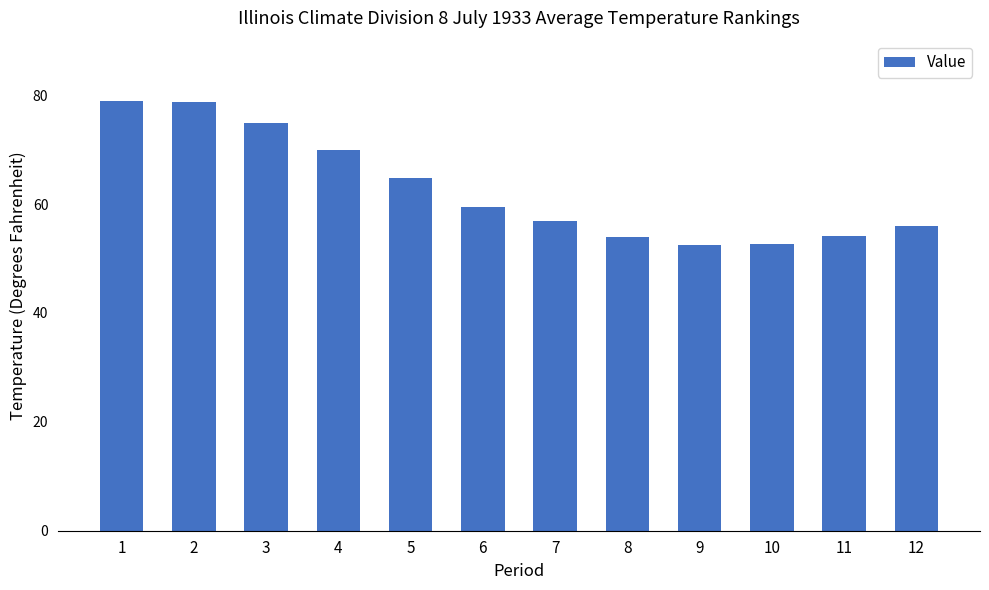

Count the number of data series in this chart.

1